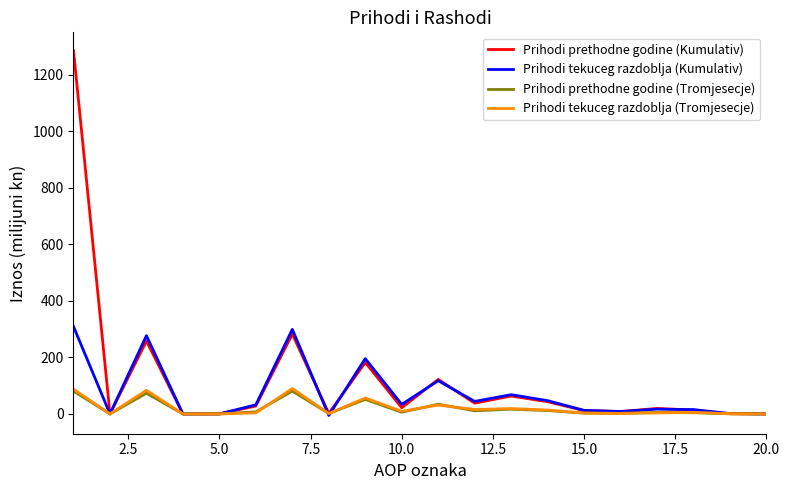

Which series has the widest spread of values?

Prihodi prethodne godine (Kumulativ)